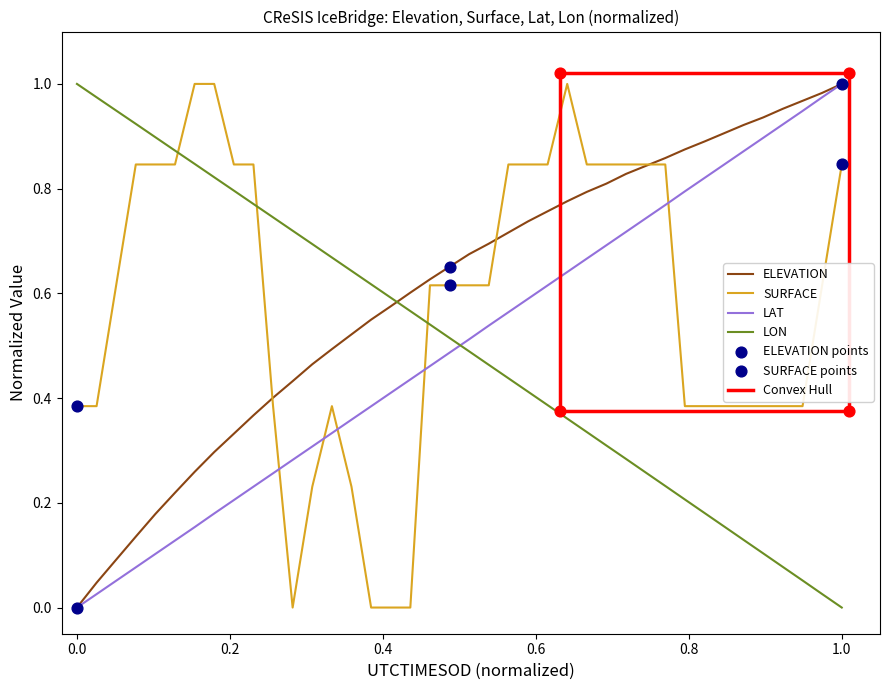

Which series has the widest spread of Y values?

ELEVATION